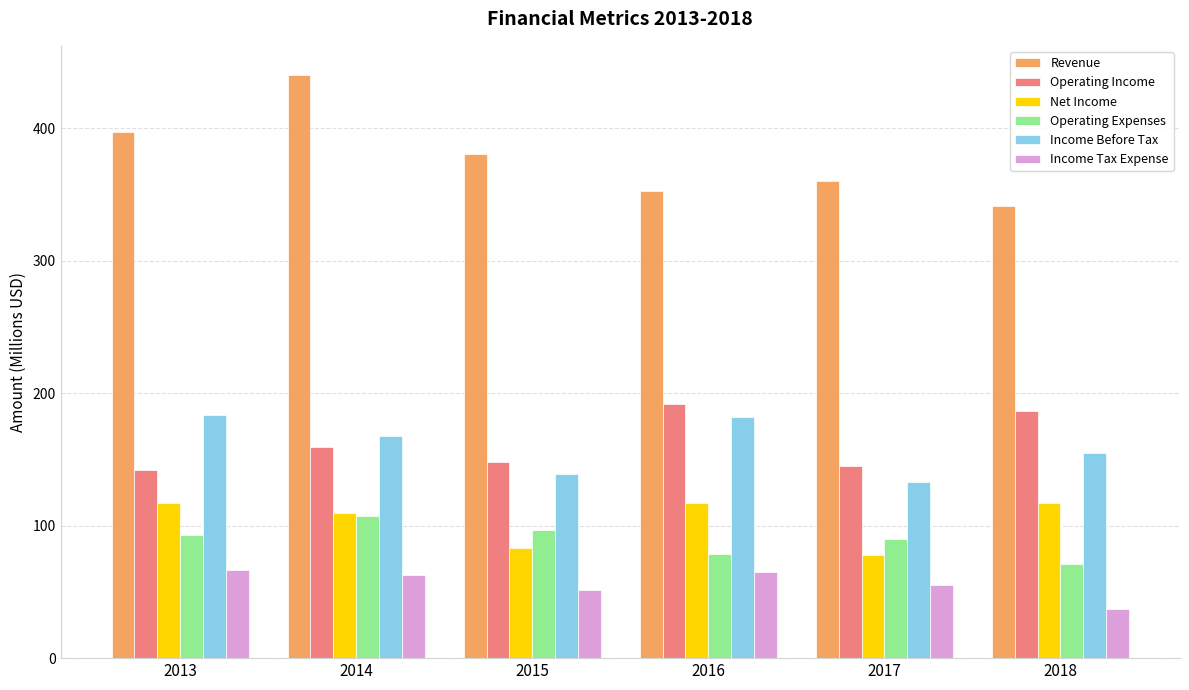

What is the difference between the maximum and minimum values in the Income Tax Expense series?

28.7